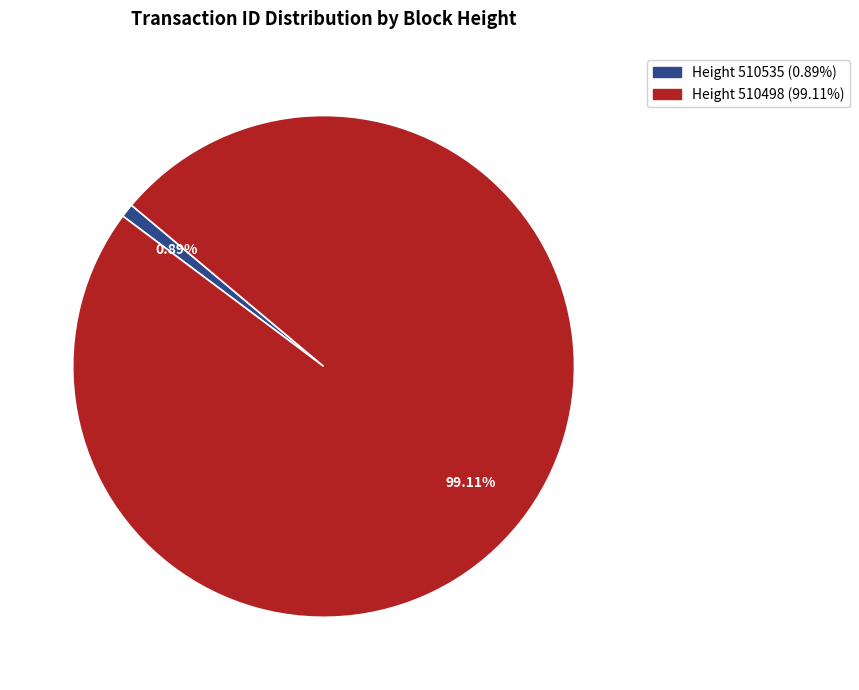

Is there any slice that represents more than half of the pie?

Yes